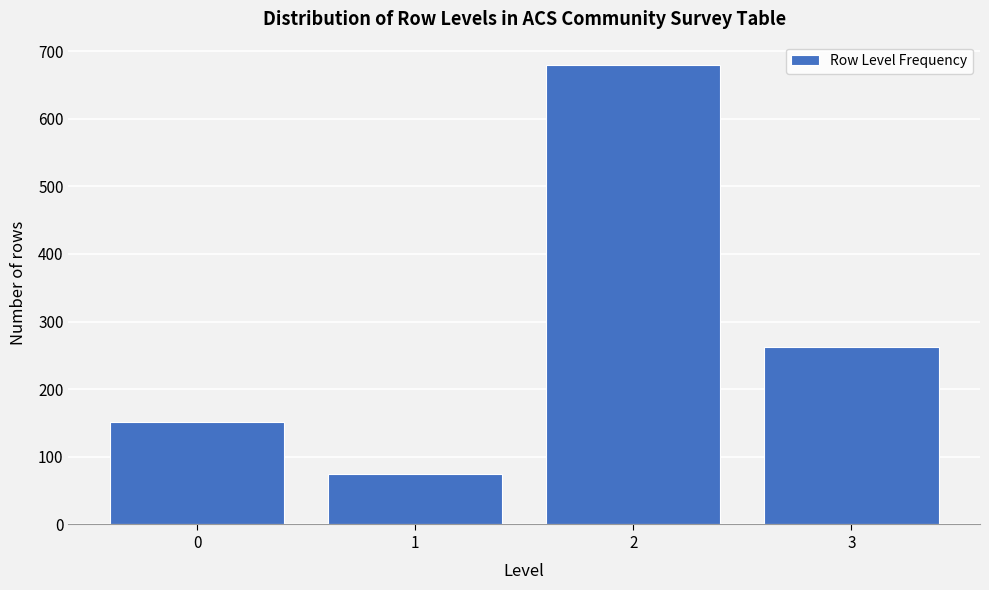

Reading left to right, transcribe all the data shown in this chart.

0=151	1=75	2=680	3=263